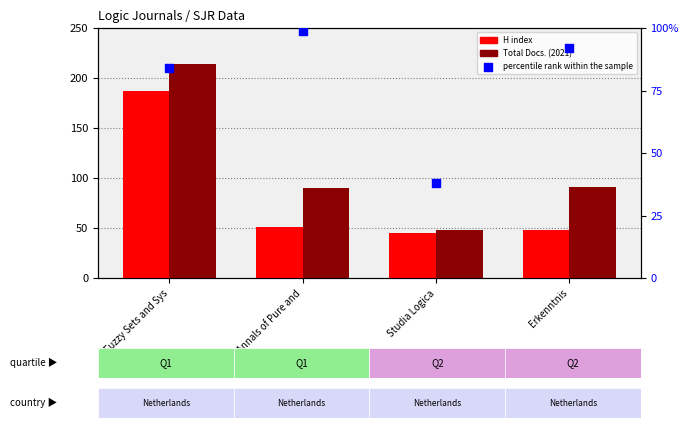

What are all the series names shown in the legend?

H index, Total Docs. (2021), percentile rank within the sample